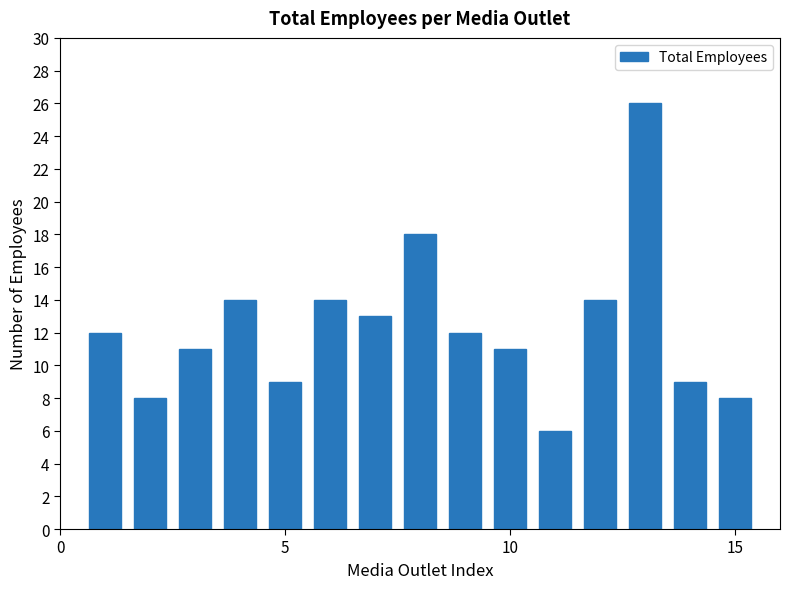

What is the smallest value displayed?

6